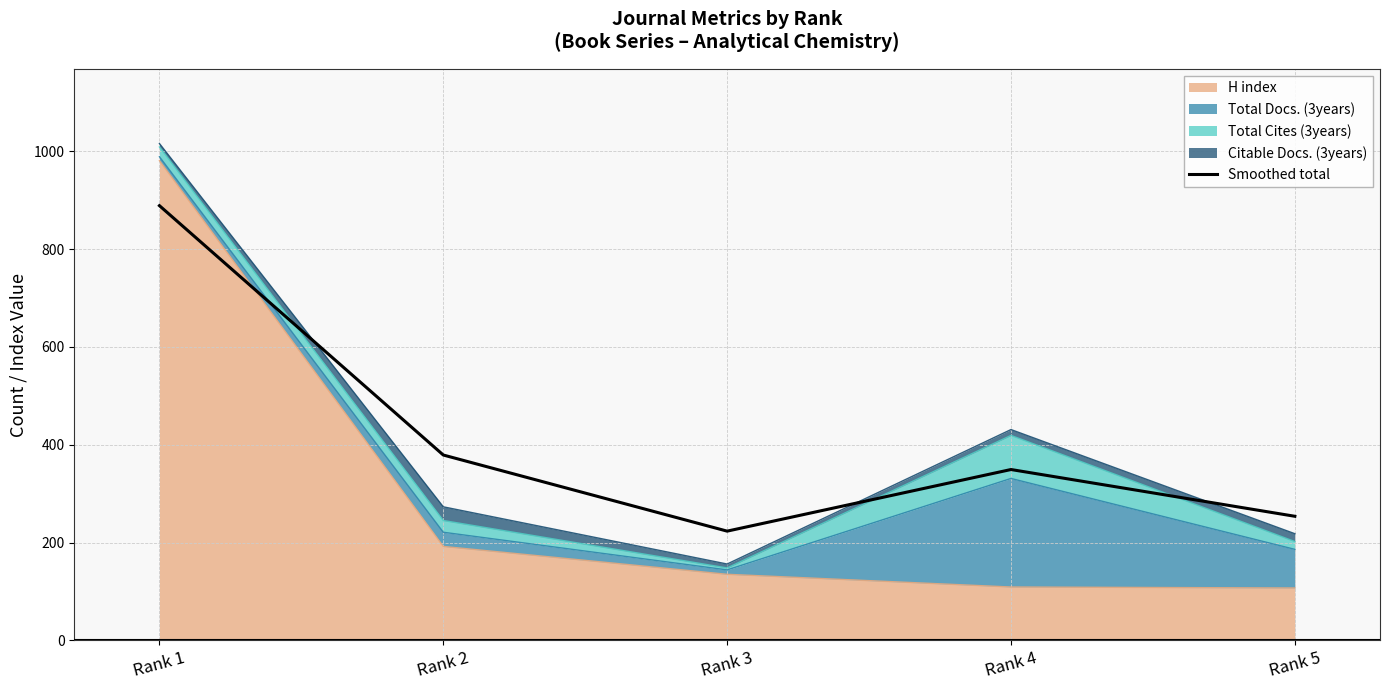

Reading right to left, what are all the values shown in this chart?

Rank 5=253.6	Rank 4=349.3	Rank 3=223.3	Rank 2=378.9	Rank 1=888.9